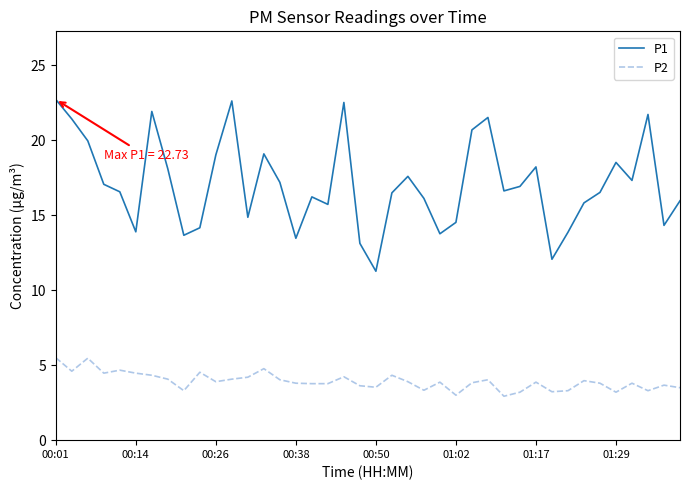

True or false: P2 and P1 cross at least once.

False